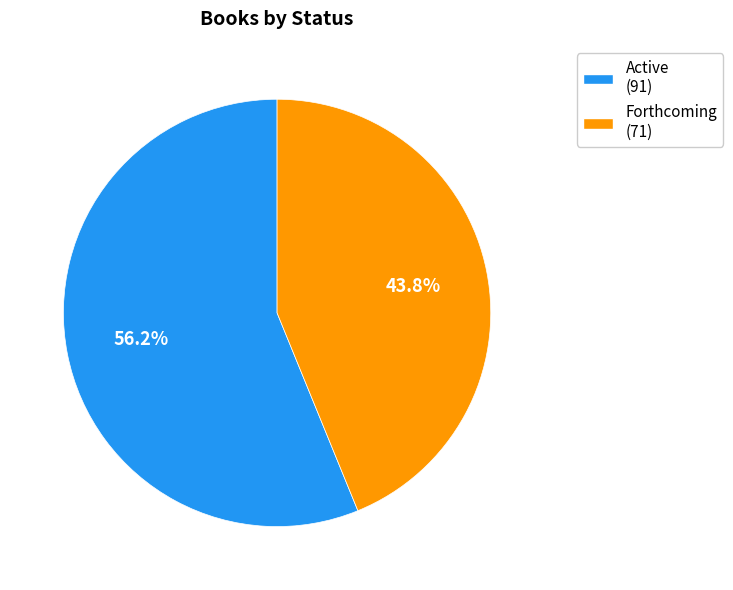

To the nearest percent, what portion does Active represent?

56%